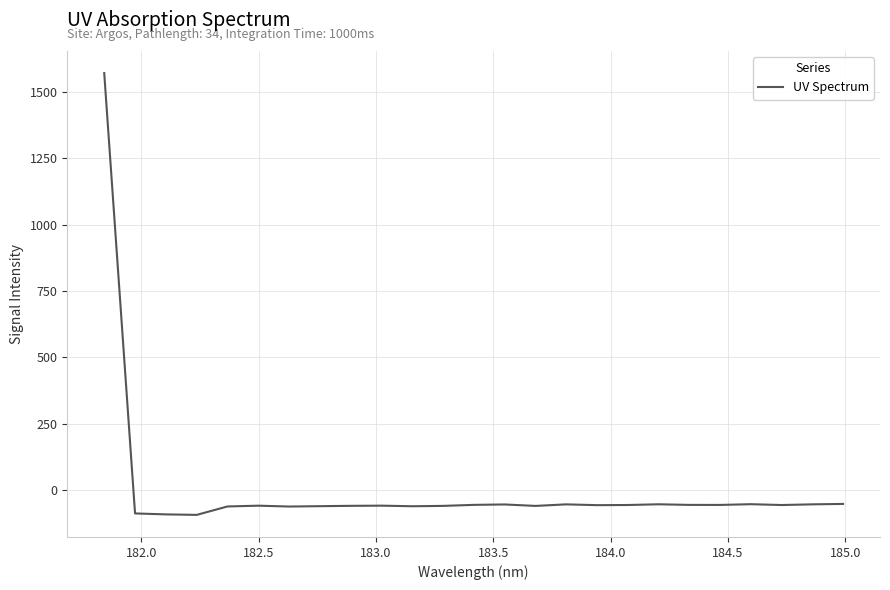

What is the difference between the maximum and minimum values?

1665.2